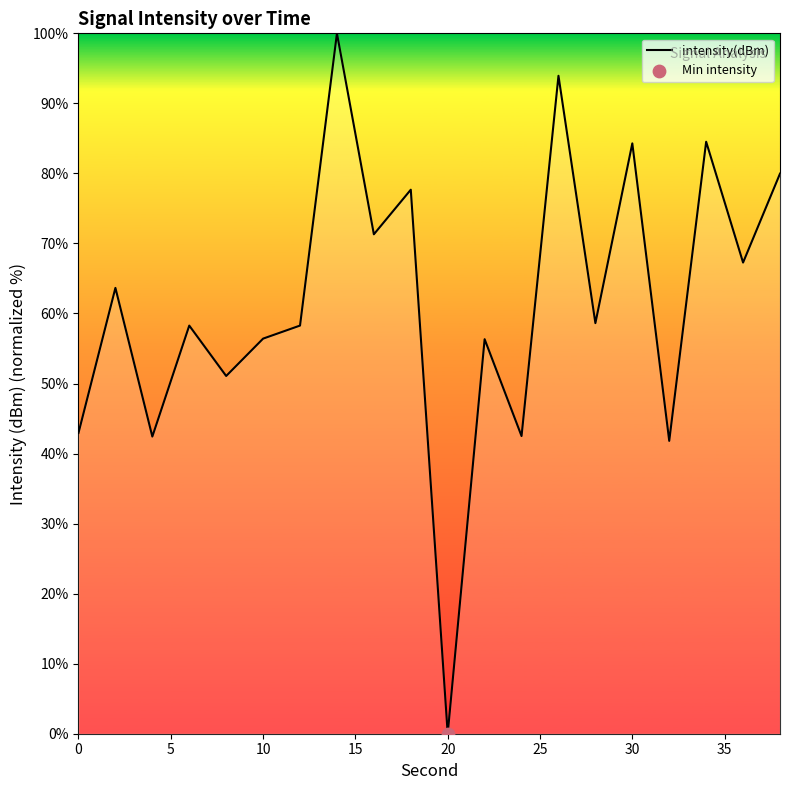

What is the maximum value shown in the chart?

100.0